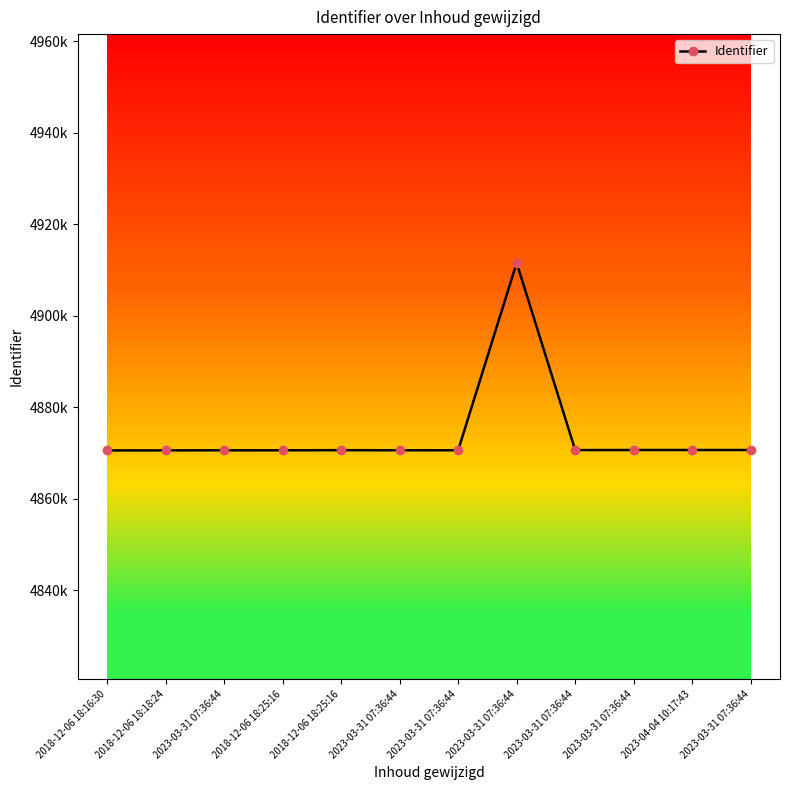

True or false: the data has more than 2 interior local peaks.

False